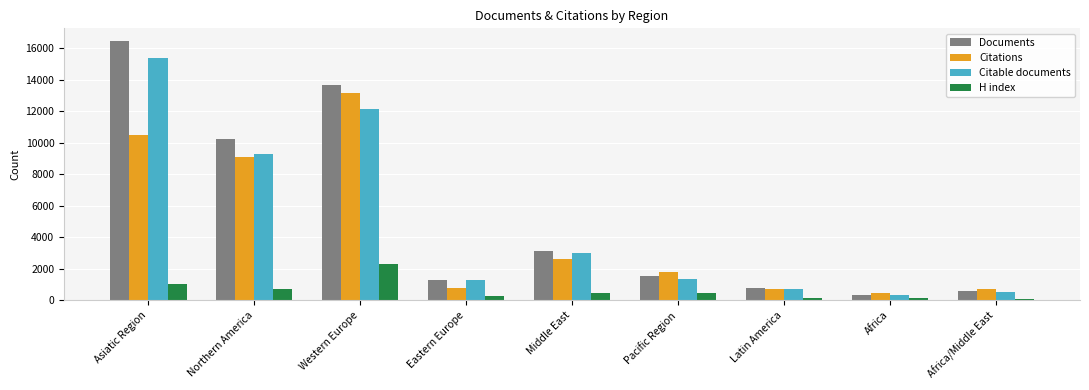

What is the smallest value displayed?

79